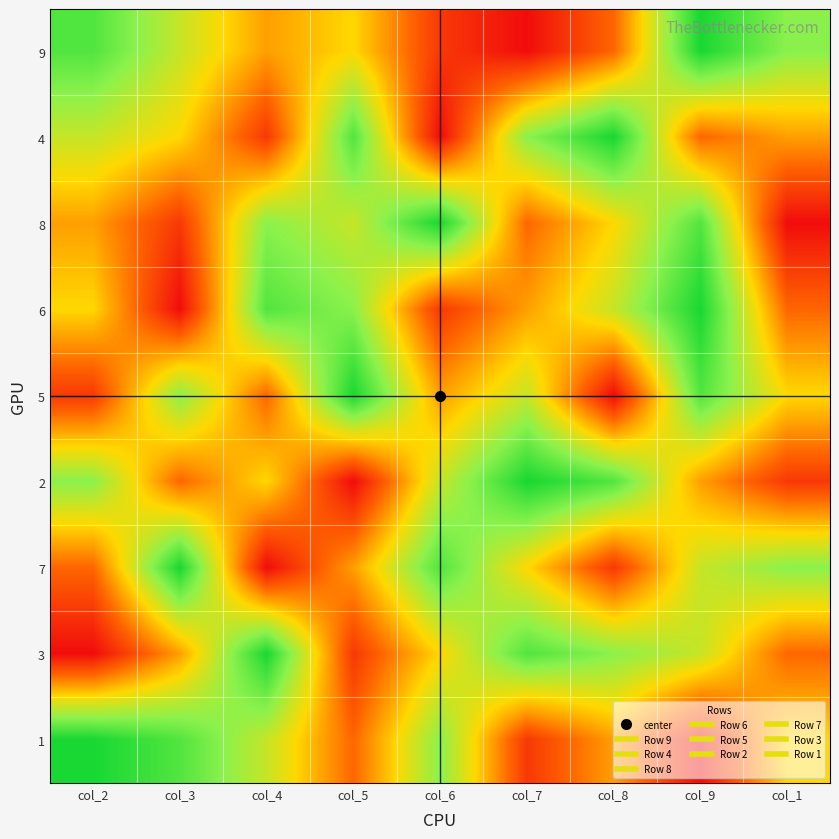

What is the spread (max minus min) of values at col_7?

8